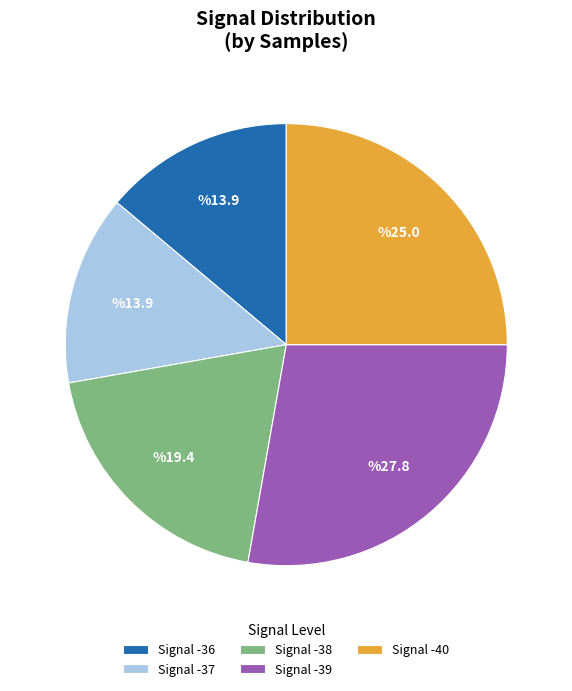

Does Signal -38 account for over 50% of the chart?

No